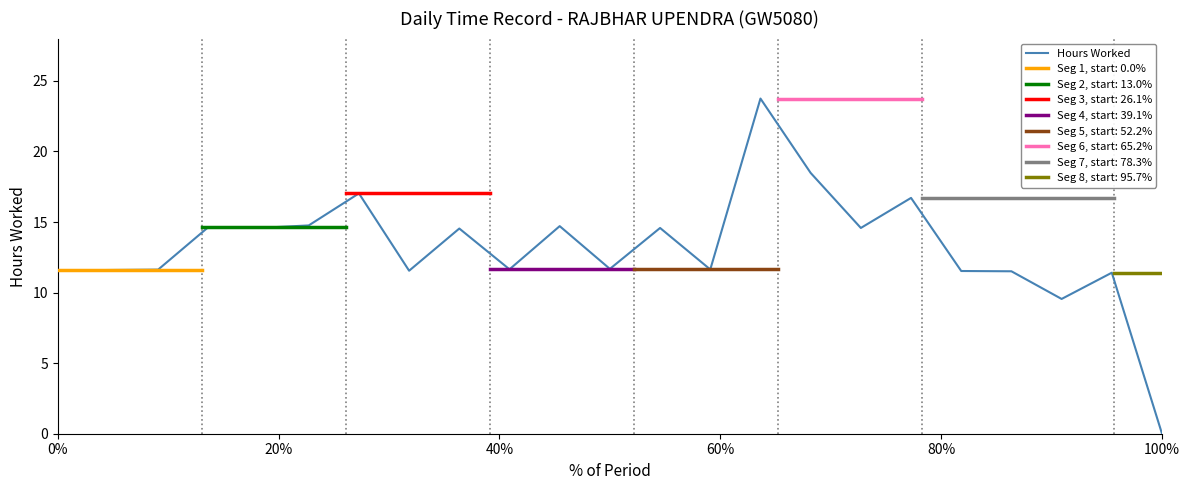

Is it true that the value at 11 is 4.4?

False